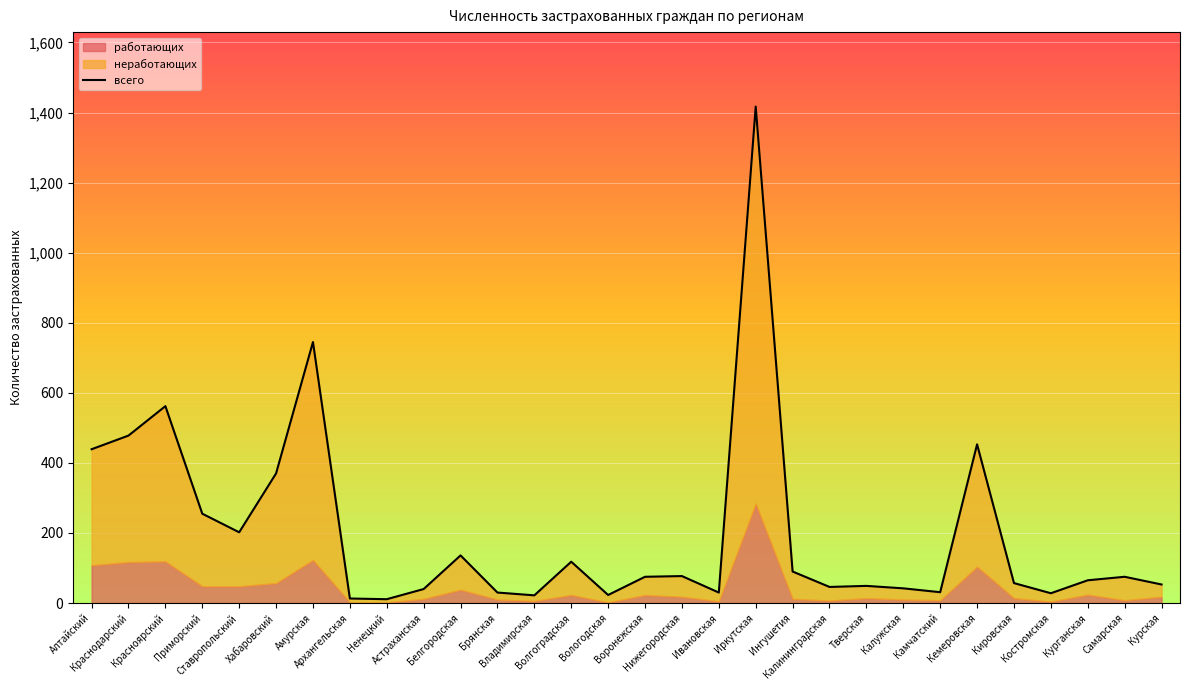

List the labels in order of value, smallest first.

Ненецкий, Архангельская, Владимирская, Вологодская, Костромская, Брянская, Ивановская, Камчатский, Астраханская, Калужская, Калининградская, Тверская, Курская, Кировская, Курганская, Воронежская, Самарская, Нижегородская, Ингушетия, Волгоградская, Белгородская, Ставропольский, Приморский, Хабаровский, Алтайский, Кемеровская, Краснодарский, Красноярский, Амурская, Иркутская